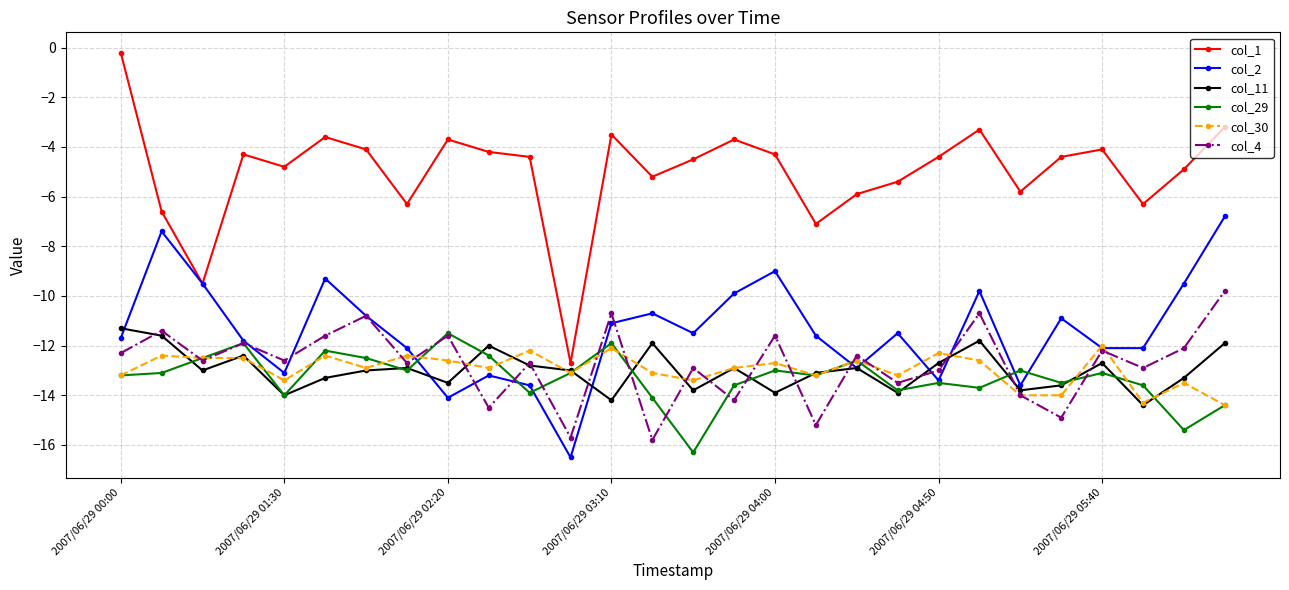

What is the value of the col_4 point at the 14th from the left?

-15.8